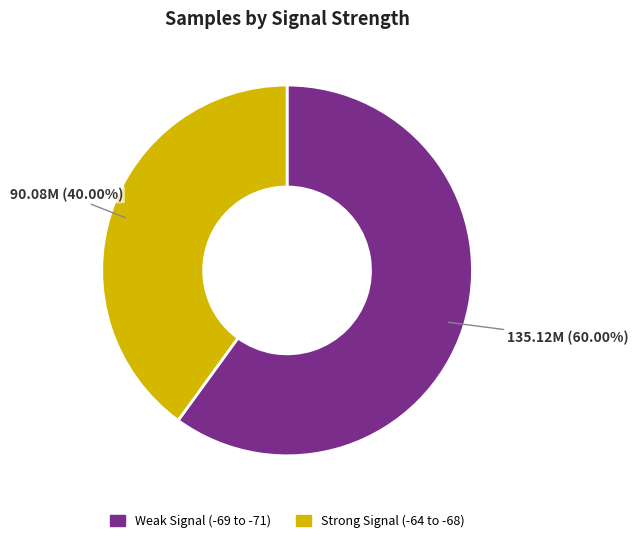

Is there any slice that represents more than half of the pie?

Yes